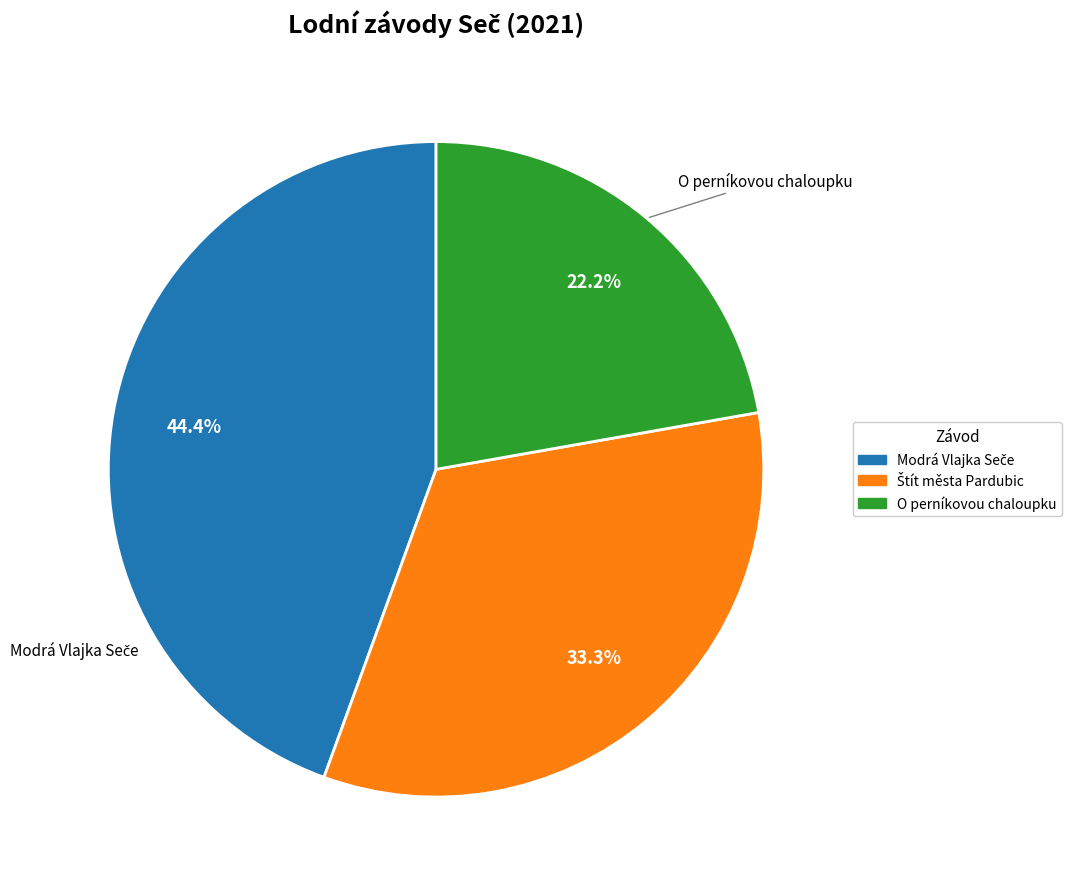

Does any single category account for the majority?

No